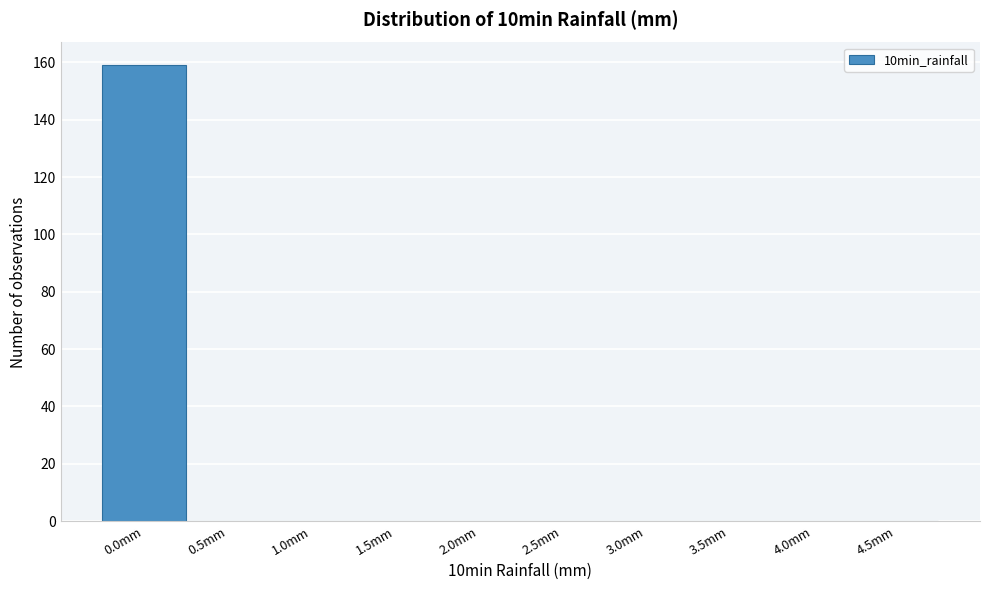

Reading left to right, what are all the values shown in this chart?

0.0mm=159	0.5mm=0	1.0mm=0	1.5mm=0	2.0mm=0	2.5mm=0	3.0mm=0	3.5mm=0	4.0mm=0	4.5mm=0